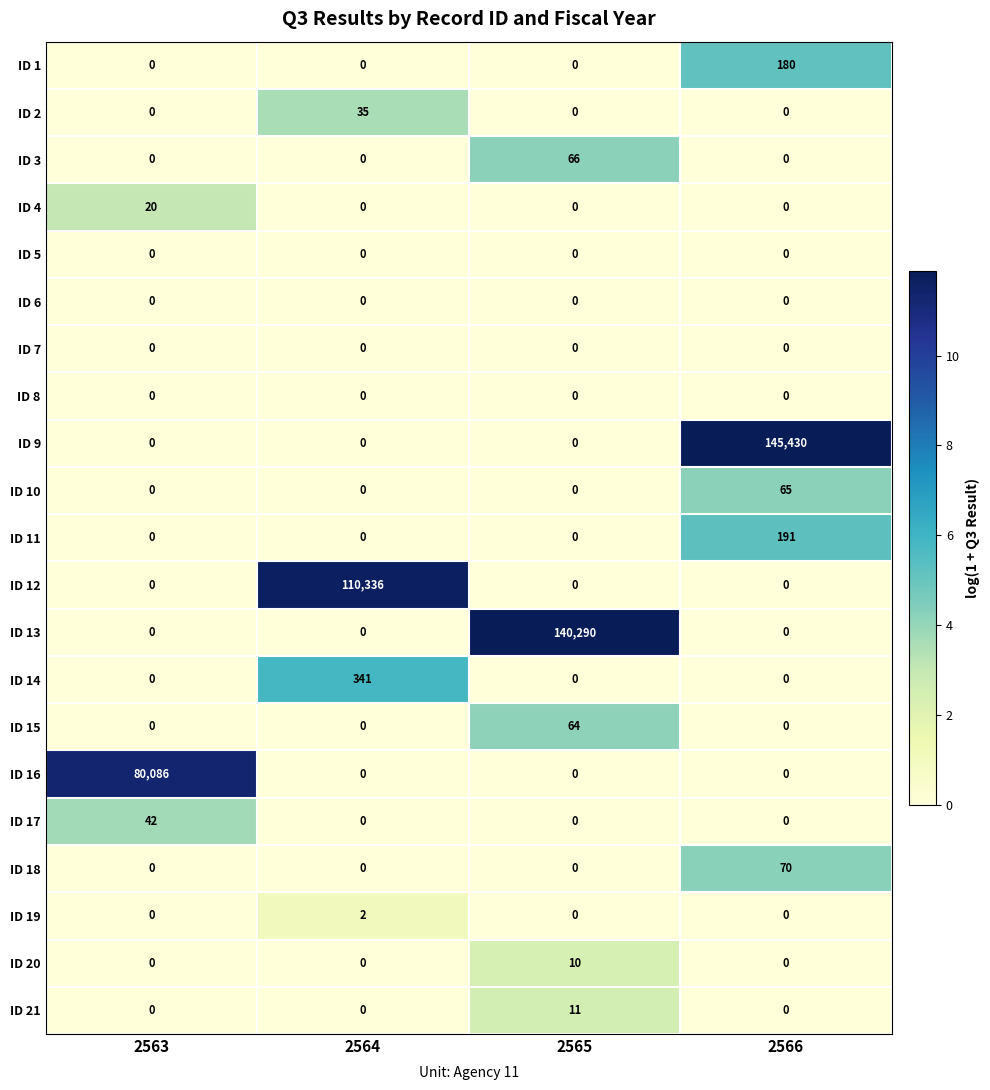

Count the number of categories in the chart.

4